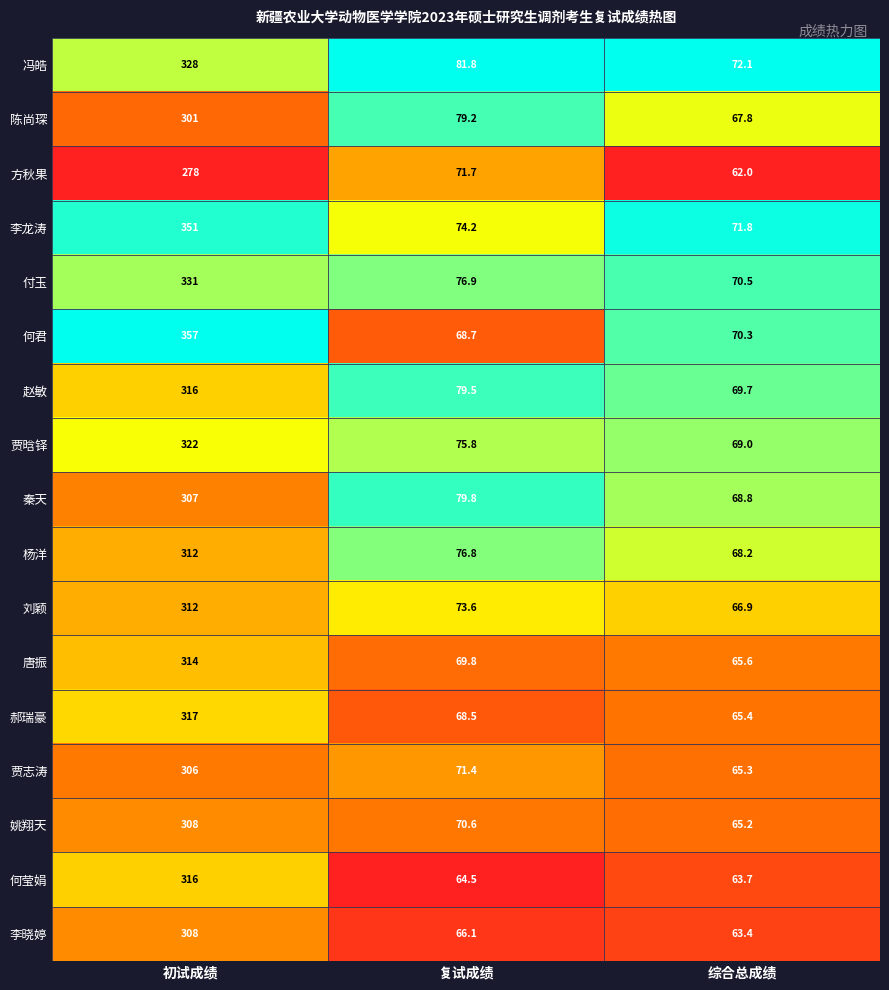

The value of 陈尚琛 at 综合总成绩 is 67.8. True or false?

True